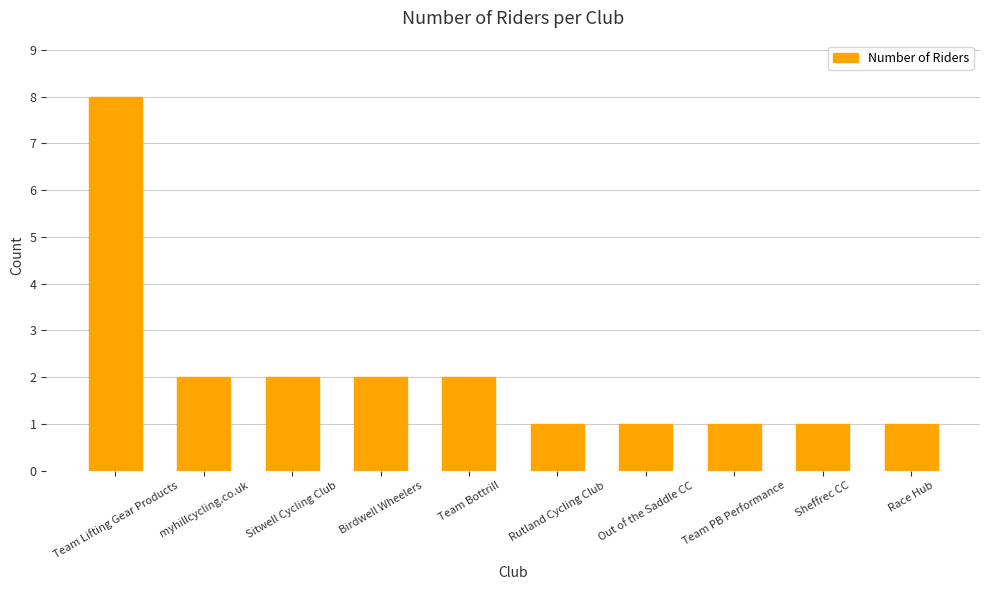

What is the ratio of the value at Out of the Saddle CC to the value at Rutland Cycling Club?

1.0